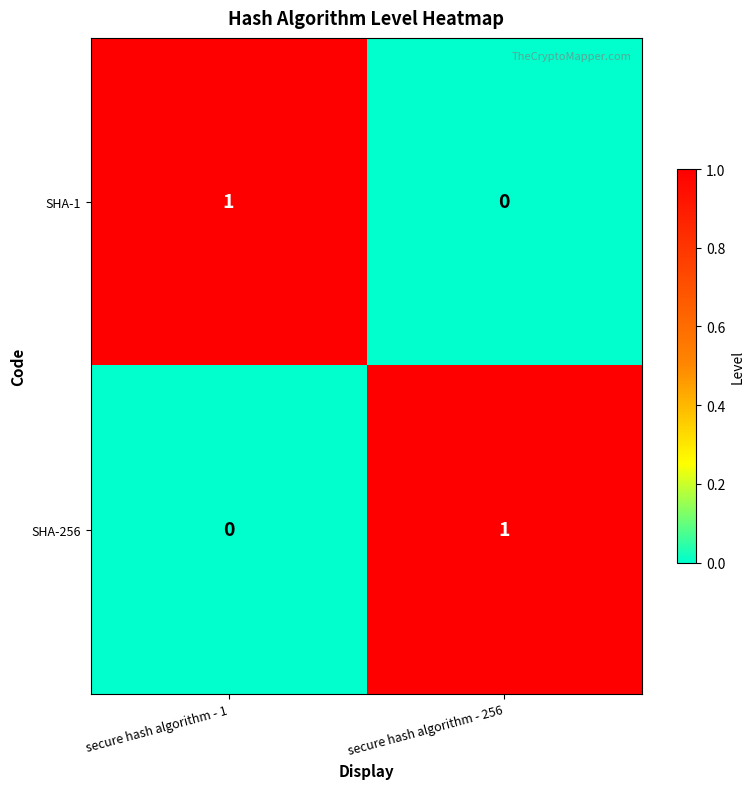

What is the total value across all series at secure hash algorithm - 1?

1